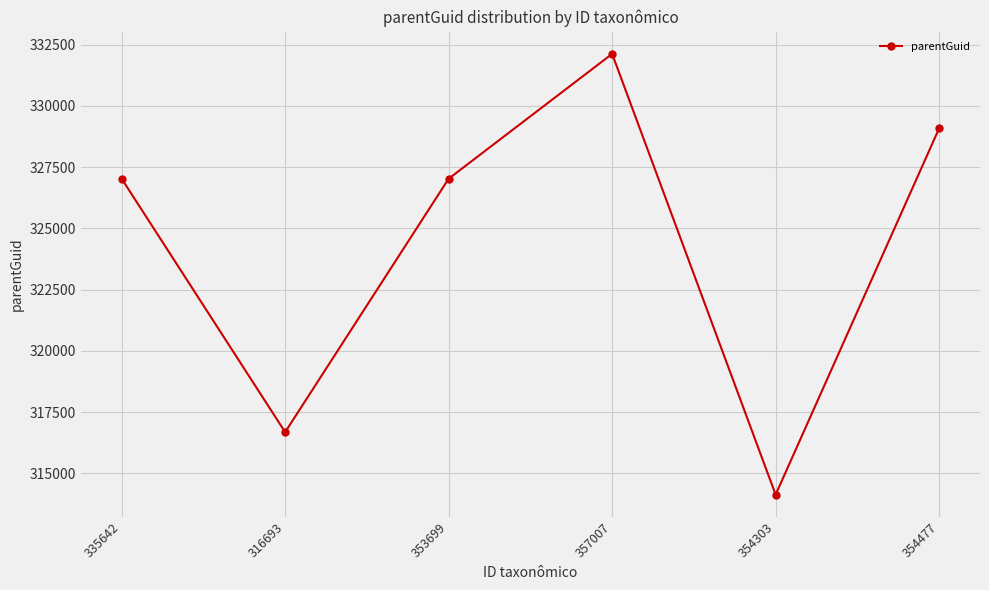

At which category does the chart reach its peak across all series?

357007